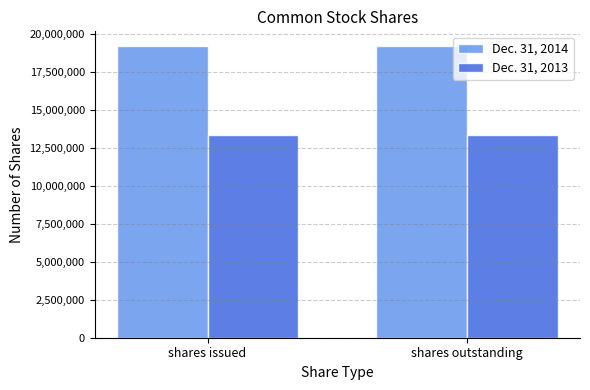

Rank the series at shares issued from lowest to highest value.

Dec. 31, 2013, Dec. 31, 2014